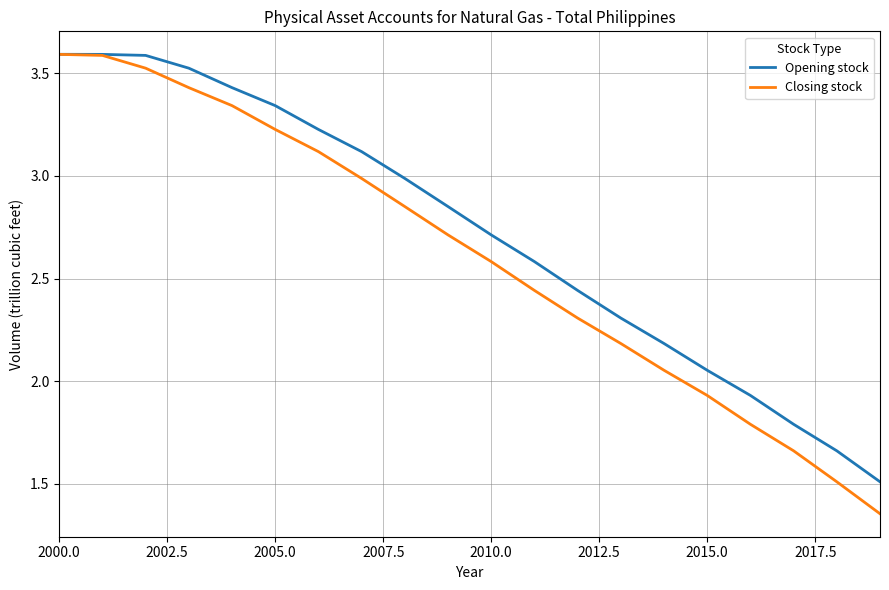

What is the highest value of the Opening stock series?

3.6